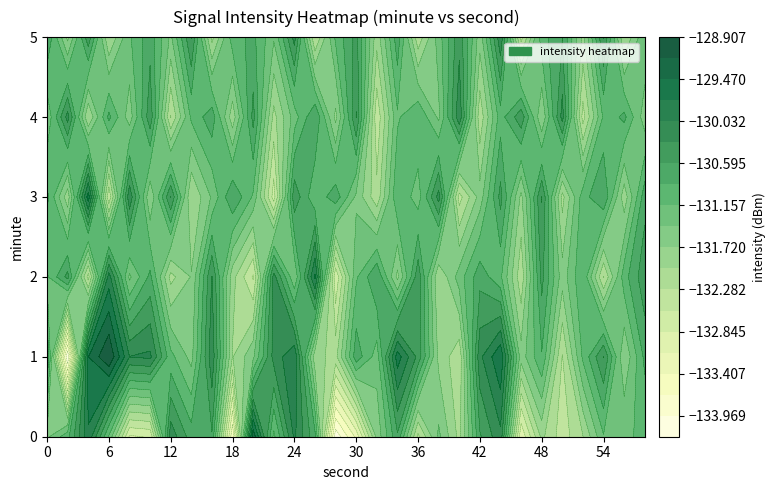

Which has a higher value, 15 or 16?

16